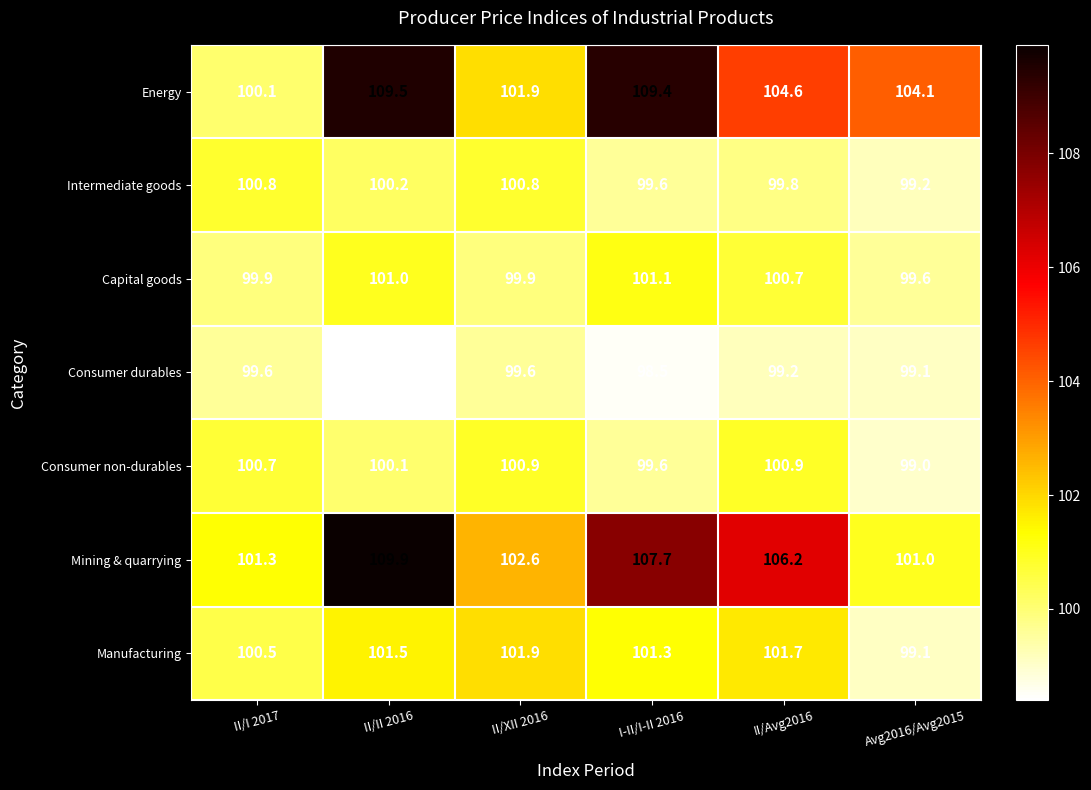

Count the number of data series in this chart.

7